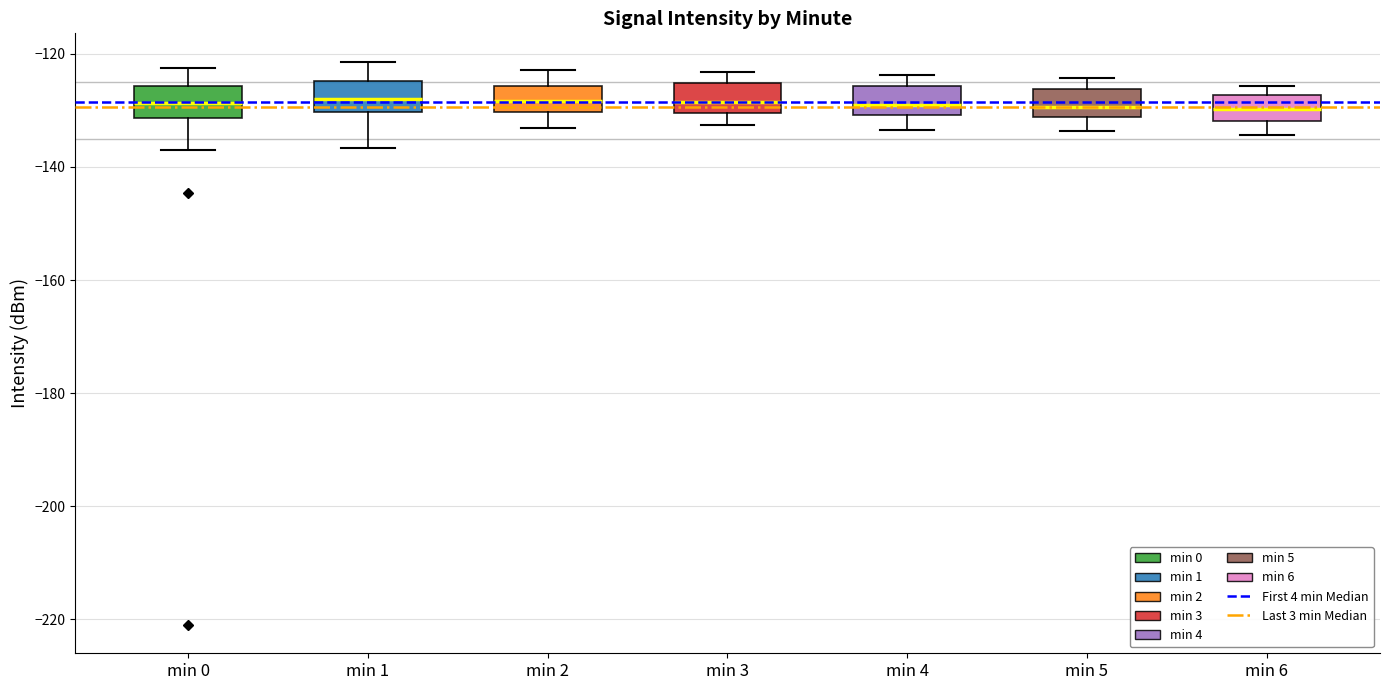

Where is the lower edge of the box for min 5 on the y-axis? The values are not printed on the chart, so give them approximately, as read against the axis.

-132